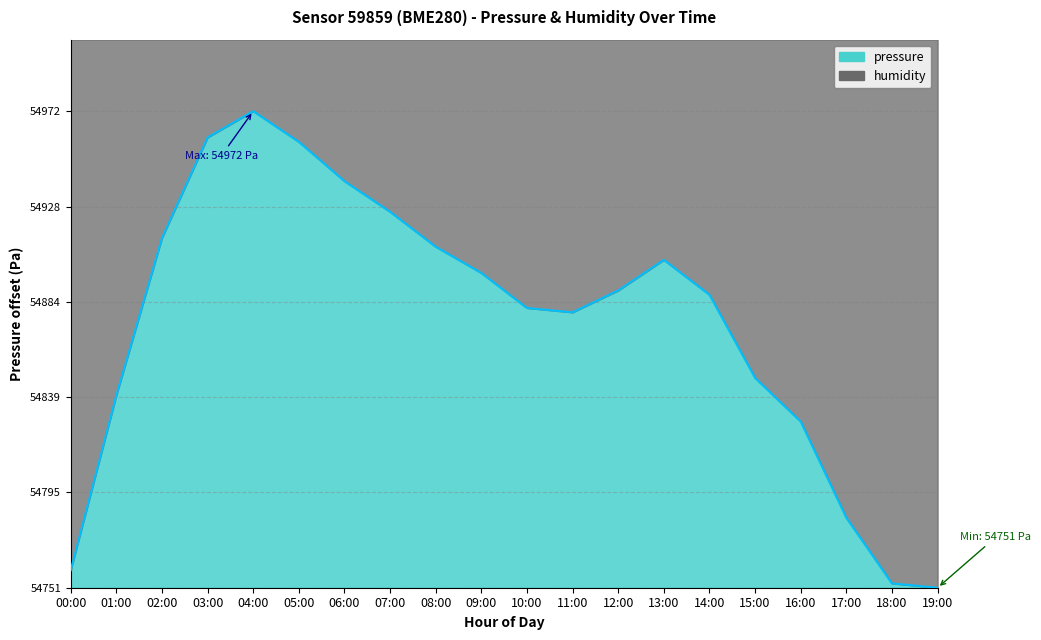

Reading right to left, extract all data points from this chart.

19:00=0.0	18:00=2.0	17:00=32.4	16:00=77.0	15:00=97.2	14:00=135.7	13:00=151.9	12:00=137.7	11:00=127.6	10:00=129.6	09:00=145.8	08:00=158.0	07:00=174.2	06:00=188.4	05:00=206.6	04:00=220.8	03:00=208.6	02:00=162.0	01:00=89.1	00:00=8.1